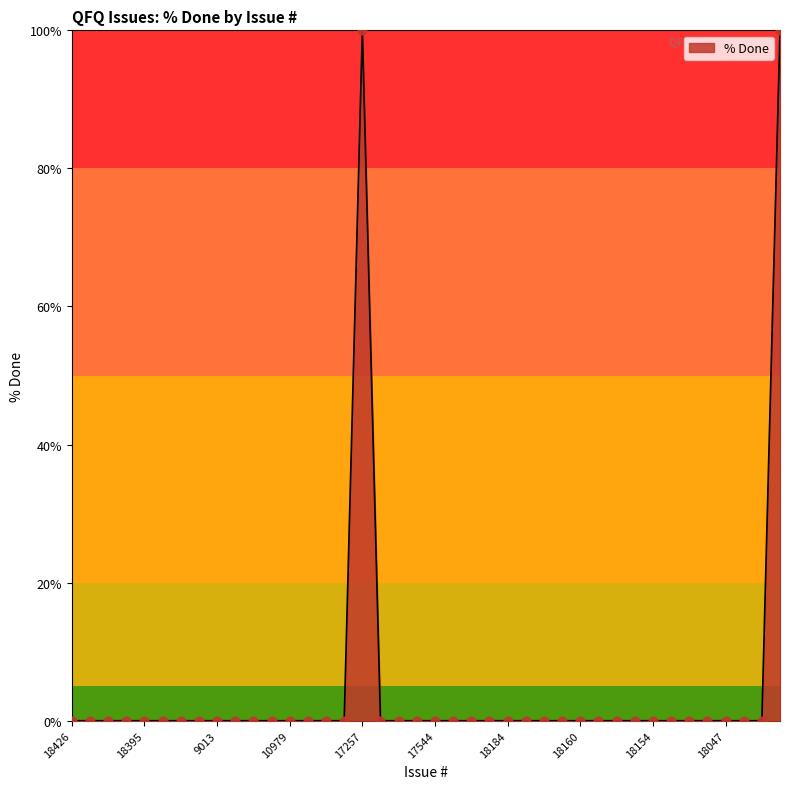

What is the greatest value displayed?

100